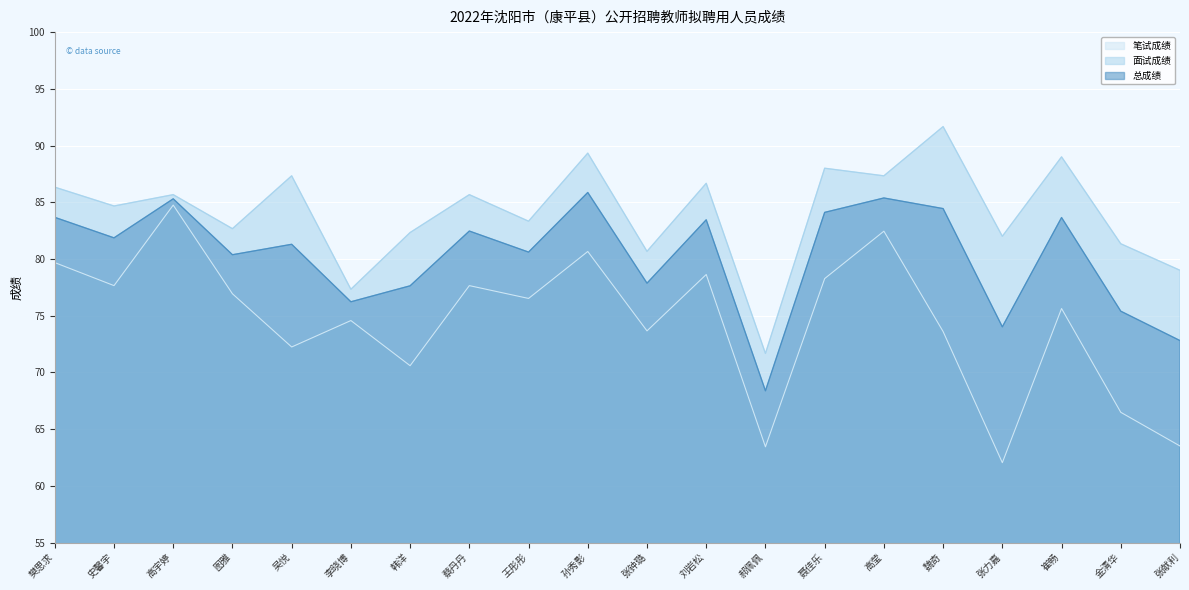

Which series has the widest spread of values?

笔试成绩